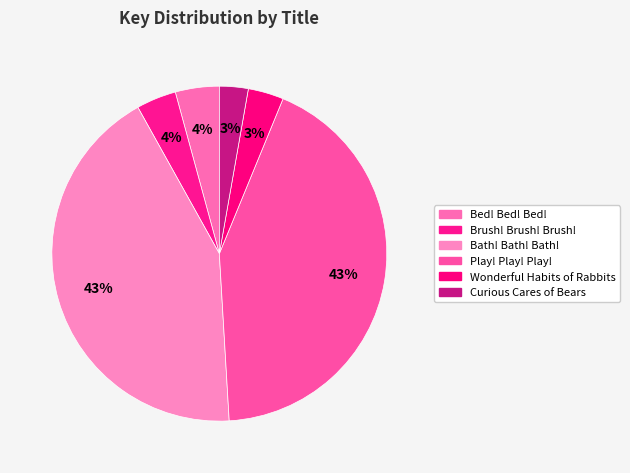

What is the total percentage of Brush! Brush! Brush! and Play! Play! Play!?

46.7%